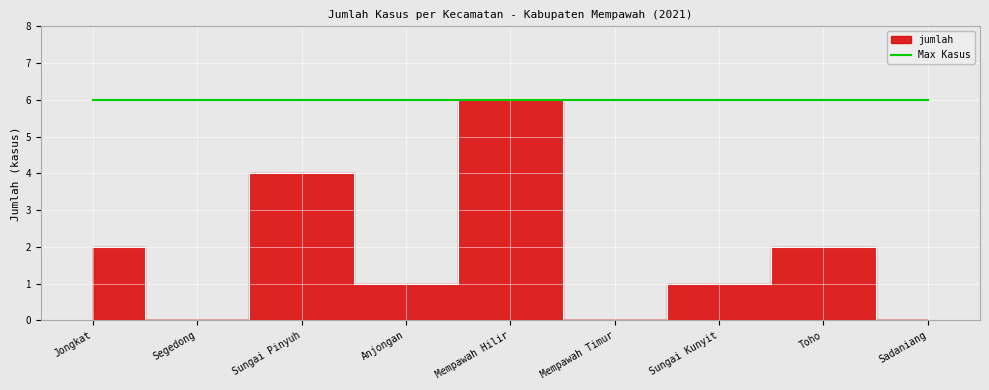

What is the average value?

2